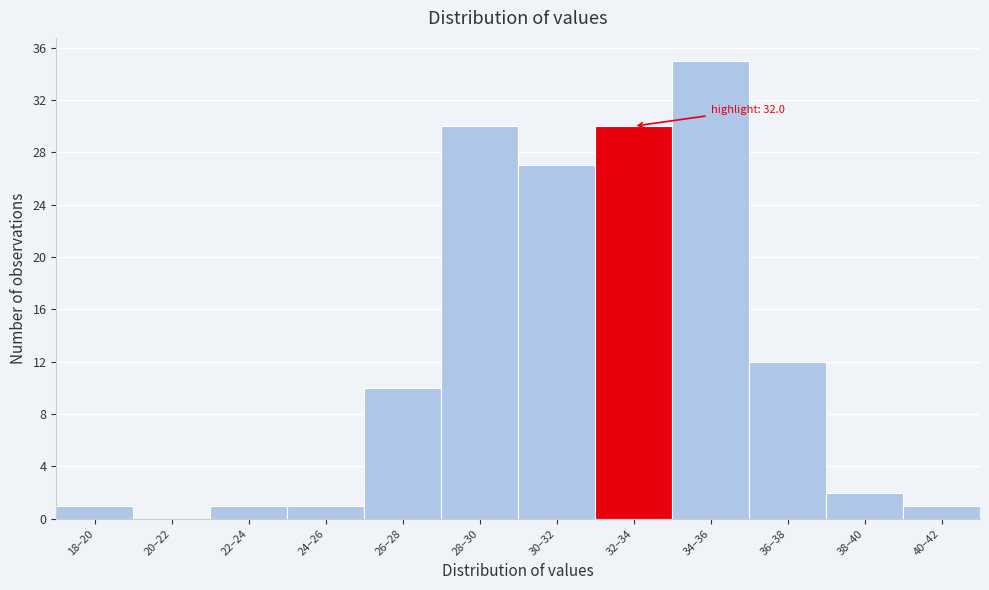

Reading right to left, extract all data points from this chart.

40–42=1	38–40=2	36–38=12	34–36=35	32–34=30	30–32=27	28–30=30	26–28=10	24–26=1	22–24=1	20–22=0	18–20=1